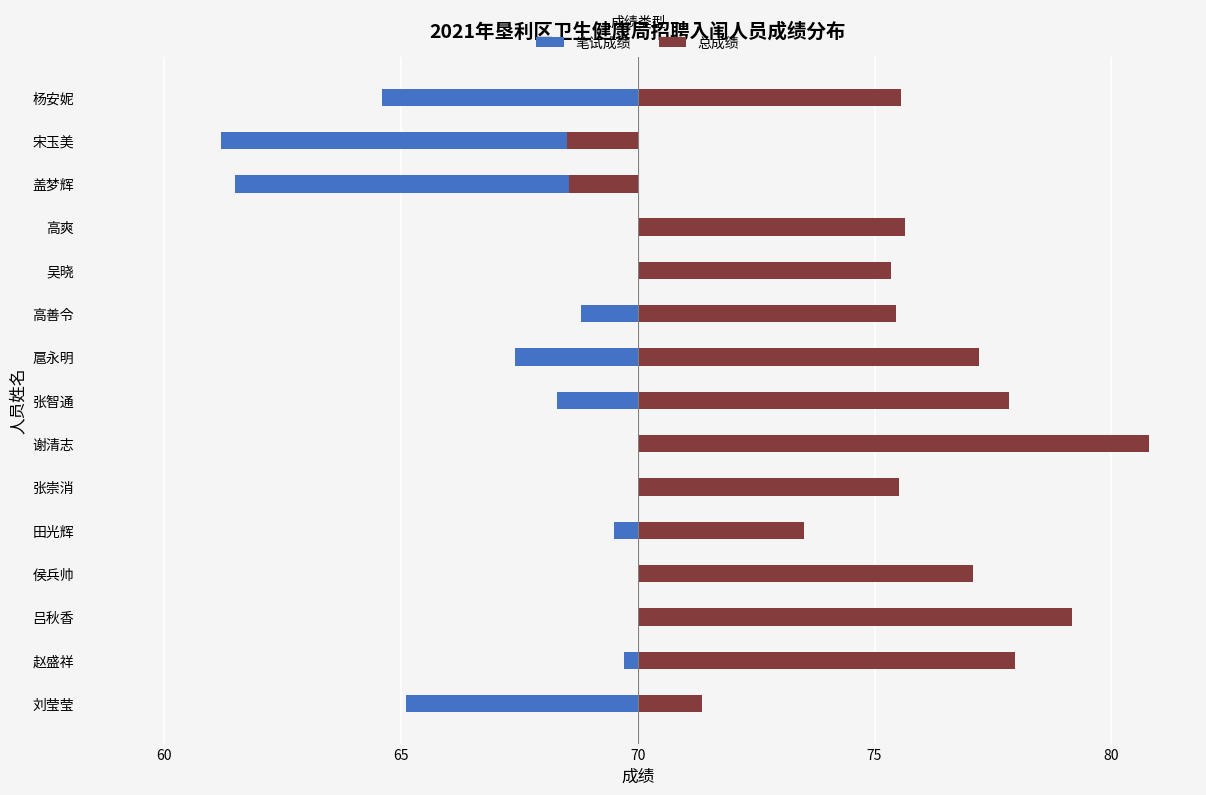

True or false: 笔试成绩 has a value of 1.3 at 侯兵帅.

False